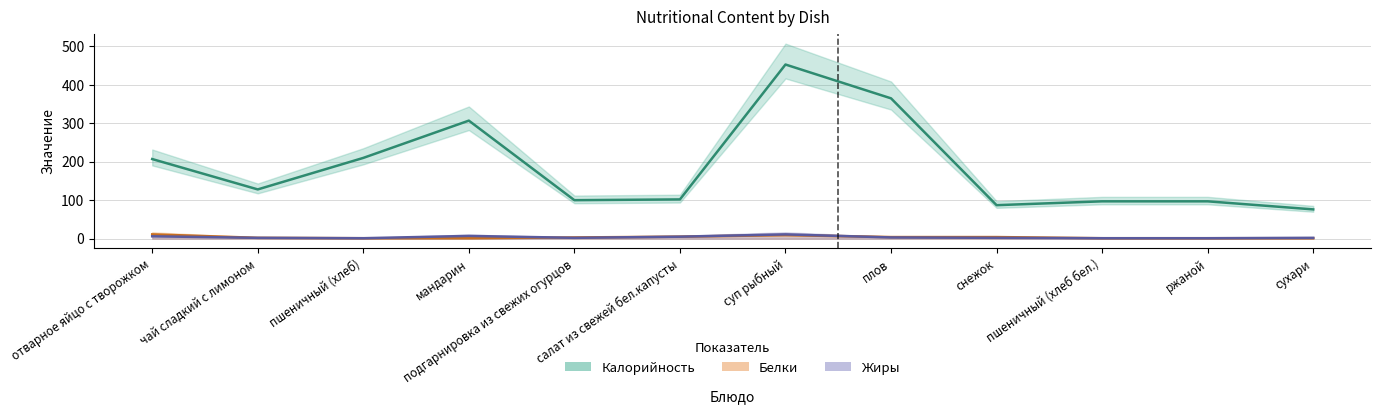

List the labels in order of Белки value, smallest first.

пшеничный (хлеб), мандарин, пшеничный (хлеб бел.), ржаной, сухари, чай сладкий с лимоном, подгарнировка из свежих огурцов, плов, снежок, салат из свежей бел.капусты, суп рыбный, отварное яйцо с творожком